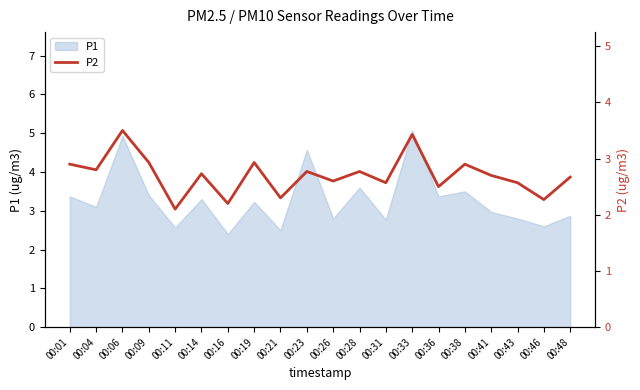

List the labels in order of value, smallest first.

00:11, 00:16, 00:46, 00:21, 00:36, 00:31, 00:43, 00:26, 00:48, 00:41, 00:14, 00:23, 00:28, 00:04, 00:01, 00:38, 00:09, 00:19, 00:33, 00:06